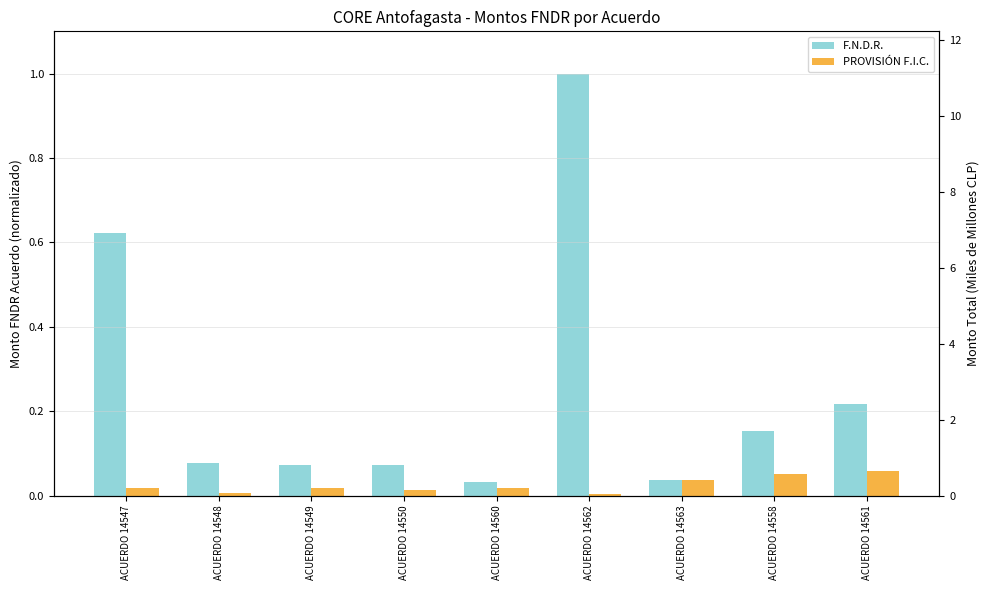

Count the number of data series in this chart.

2